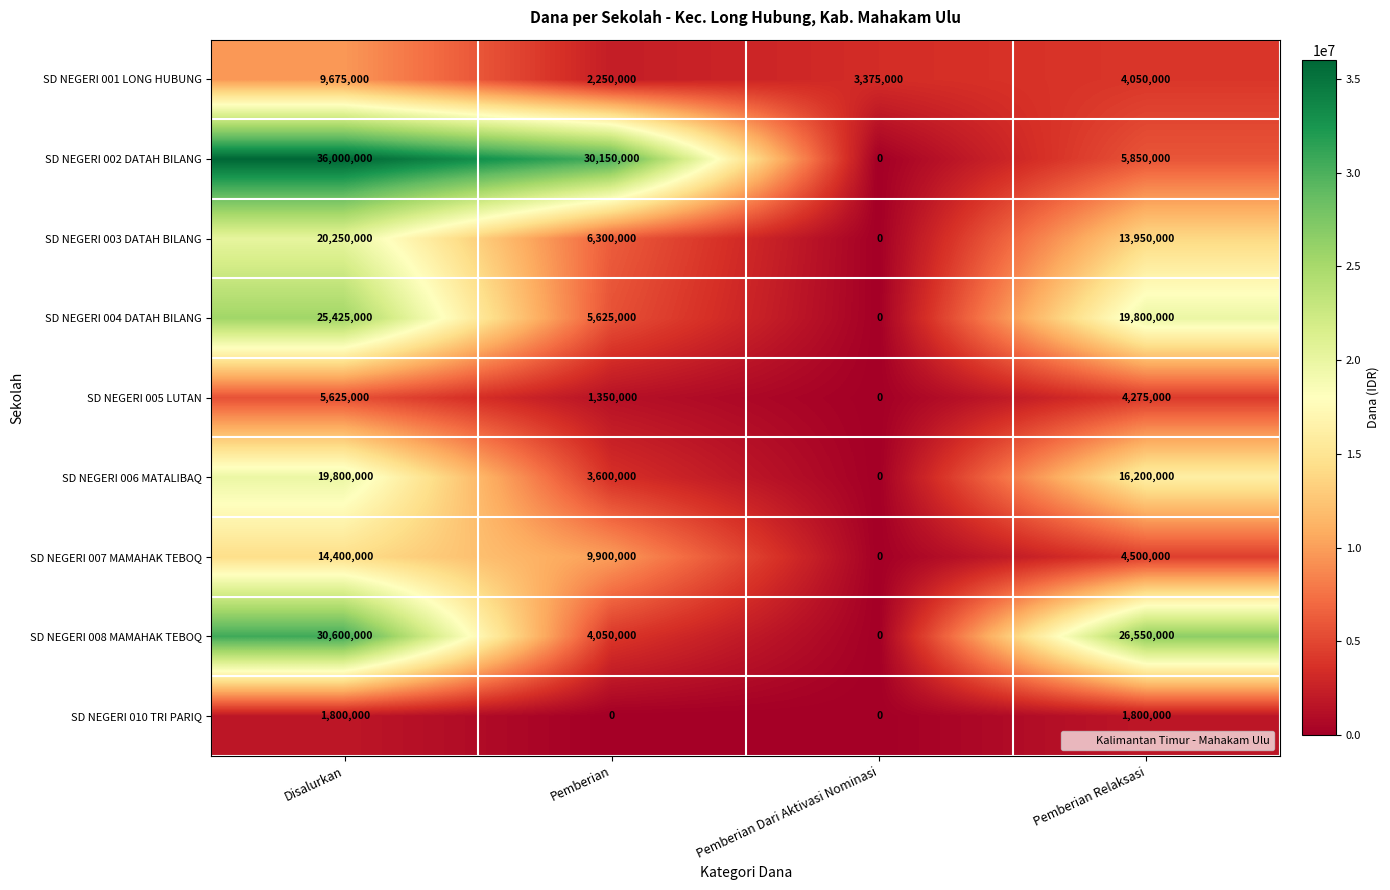

The SD NEGERI 006 MATALIBAQ series shows 3600000 at Pemberian. True or false?

True